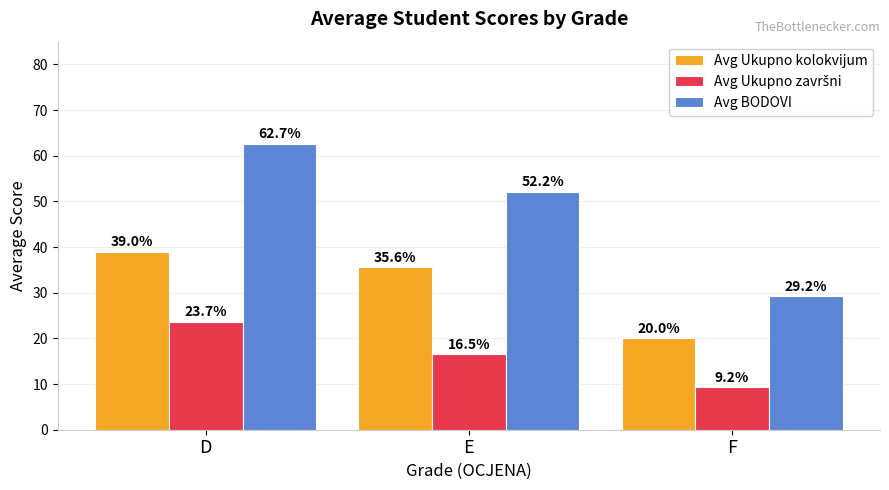

What value does the Avg Ukupno kolokvijum series have at D?

39.0